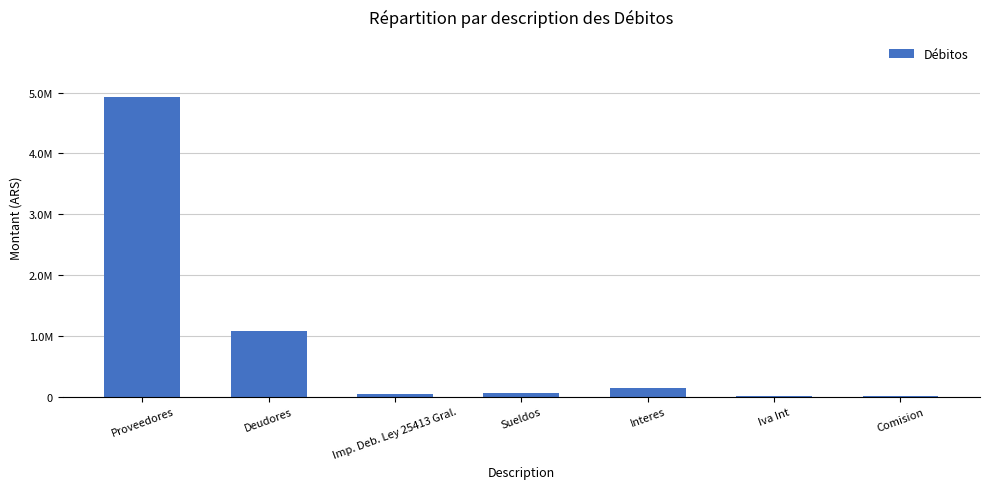

The chart shows a value of 1083176.4 at Deudores. True or false?

True